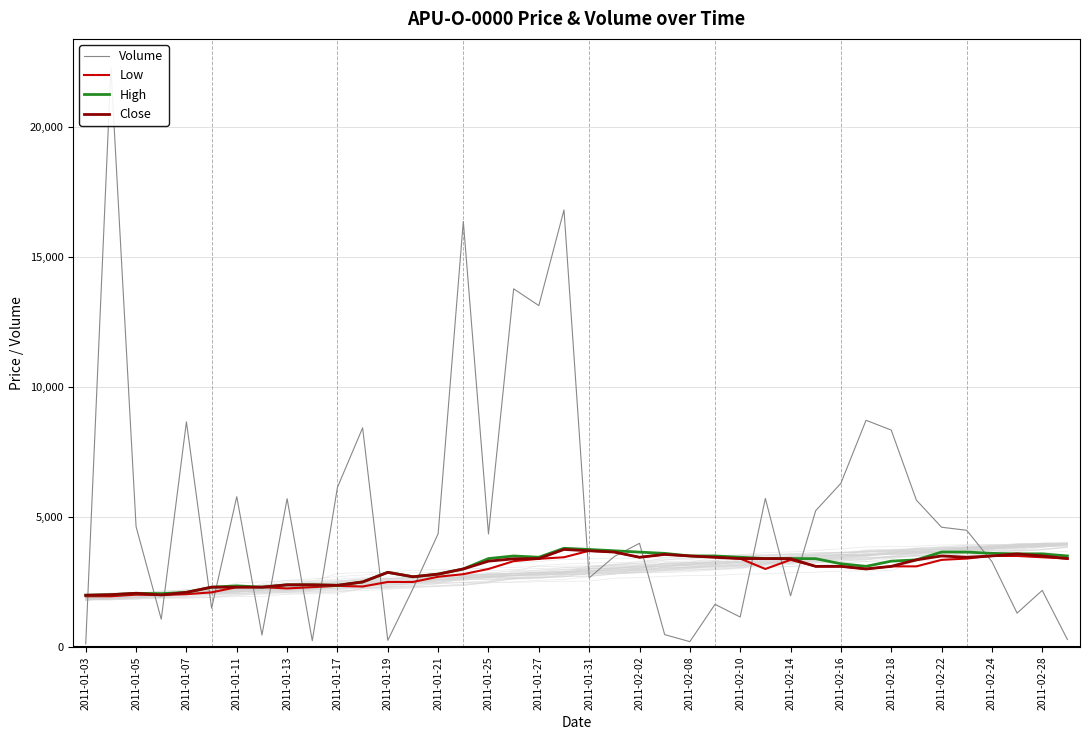

What is the lowest value of the Close series?

1990